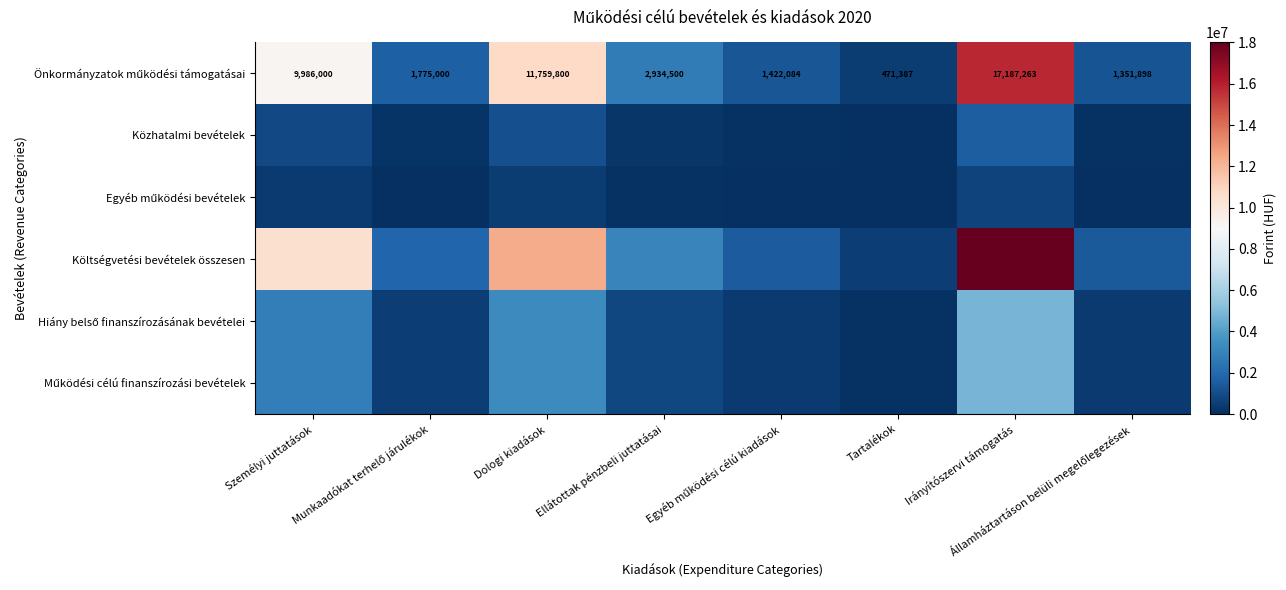

At how many categories does at least one series exceed 15751128?

1